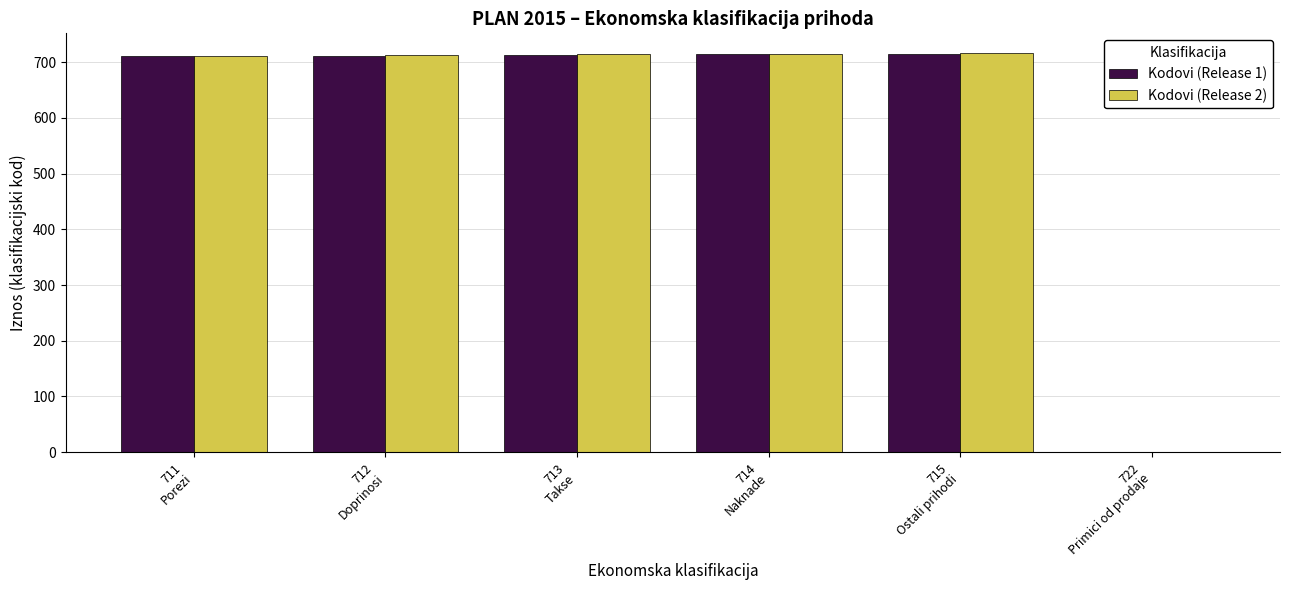

What is the maximum value shown in the chart?

716